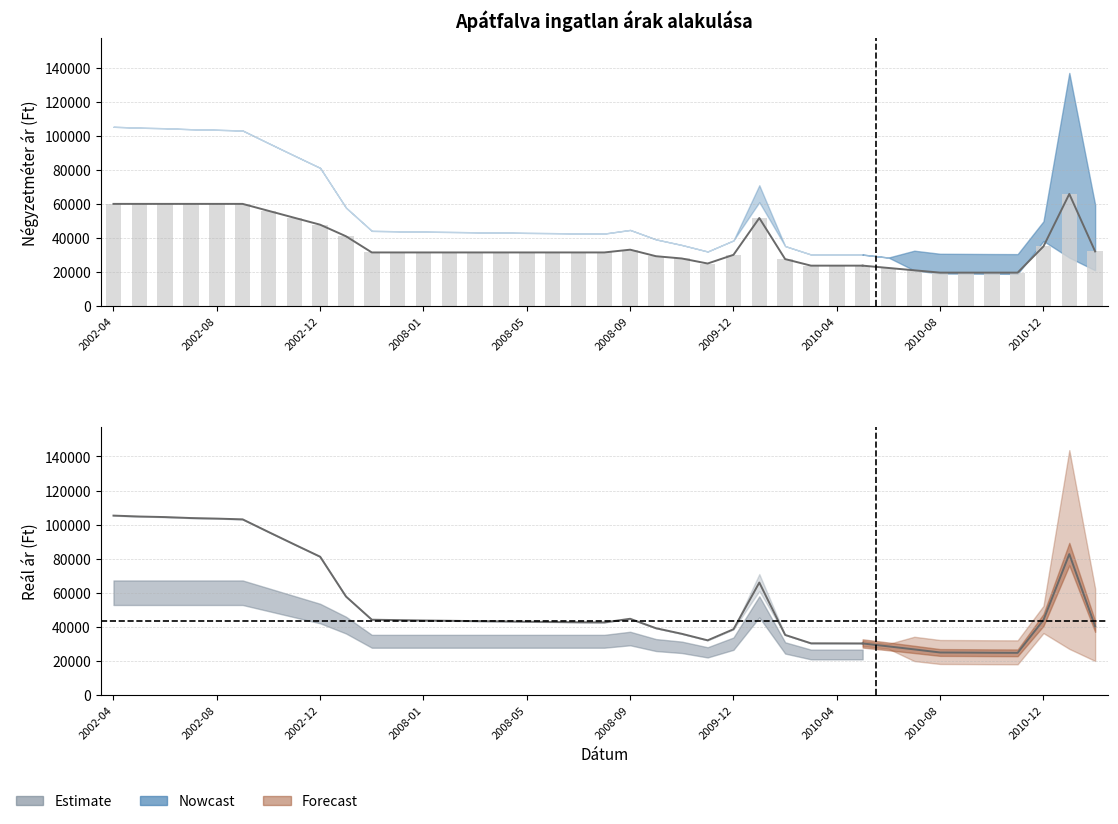

What is the minimum value for Atlagos negyzetmeter ar?

19652